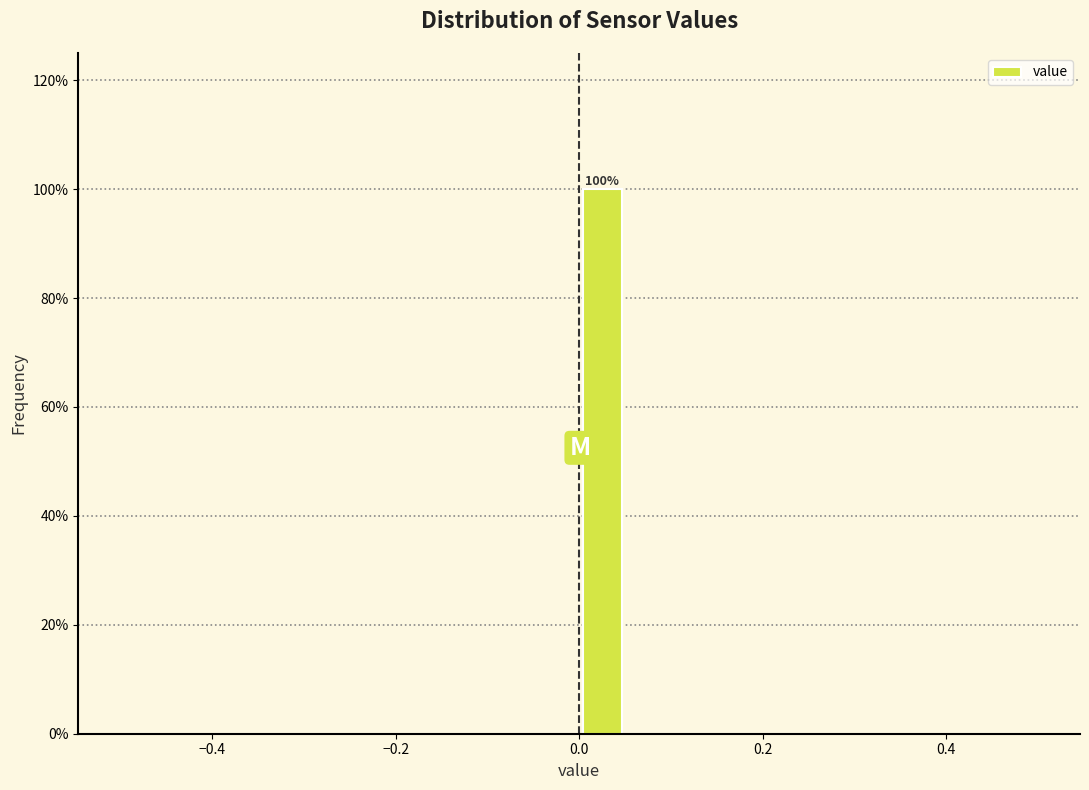

Read against the x-axis, roughly where is the centre of the tallest bar?

0.02